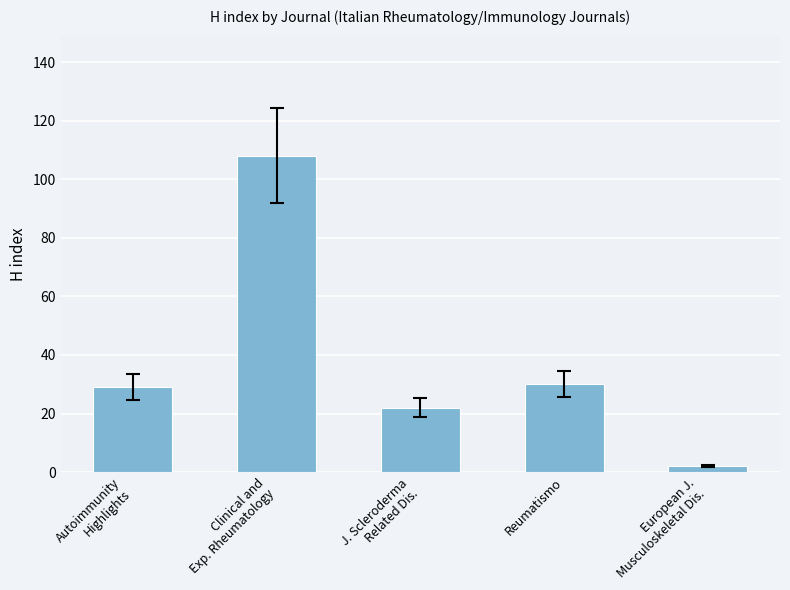

What is the average value?

38